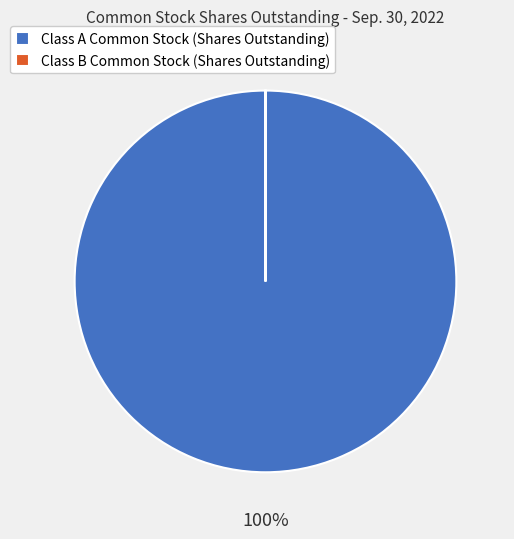

Does any single category account for the majority?

Yes